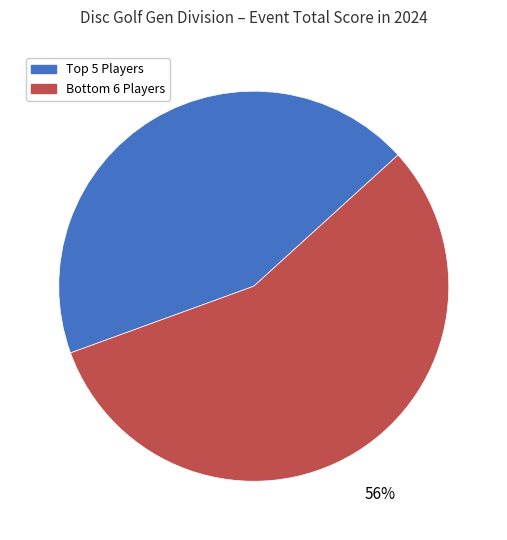

To the nearest percent, what is the average slice percentage?

50%